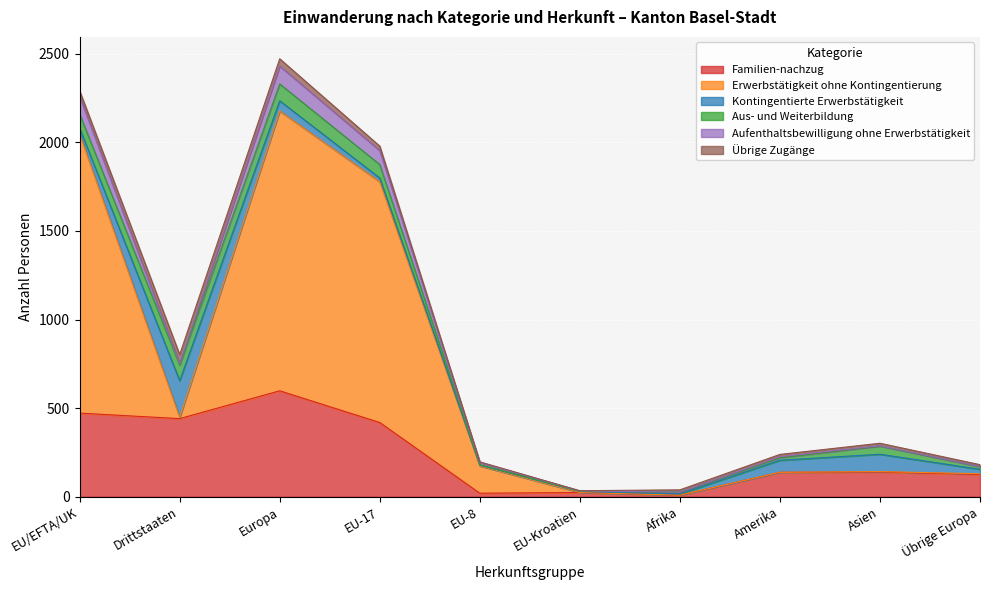

At which label does Familien-nachzug first exceed 140?

EU/EFTA/UK